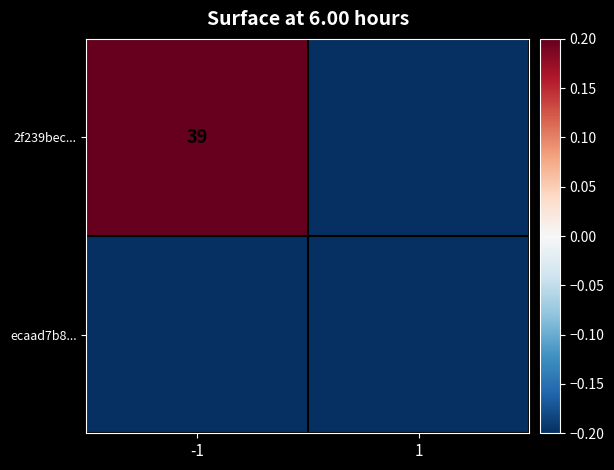

At which category is the sum across all series the highest?

-1